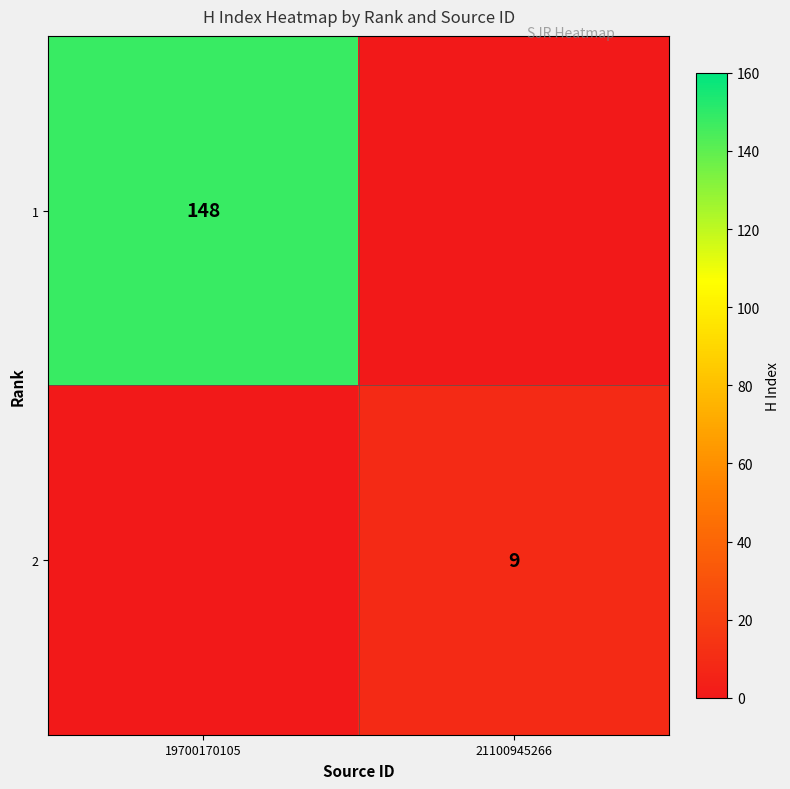

Is the value of 1 at 19700170105 greater than the value of 2 at 21100945266?

Yes